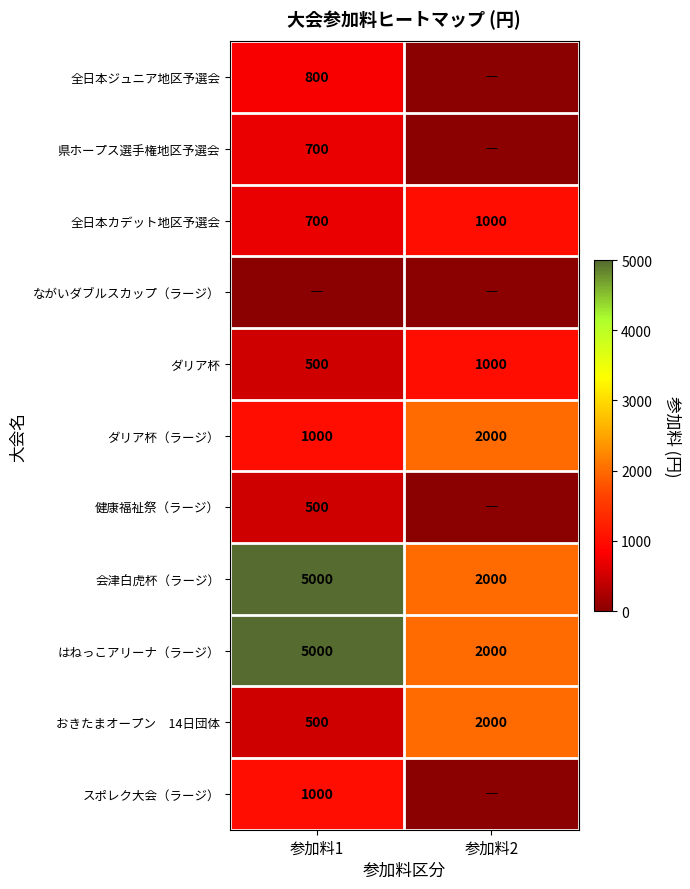

What is the average value of the ダリア杯 series?

750